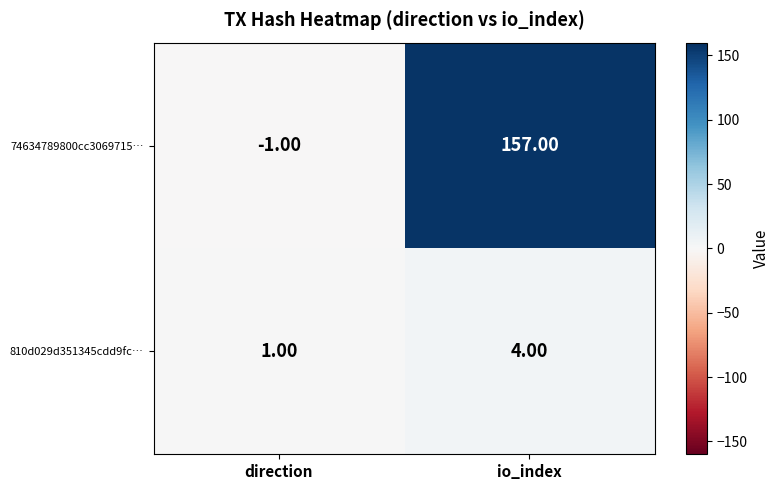

List the series in order of their peak value, highest first.

74634789800cc3069715…, 810d029d351345cdd9fc…